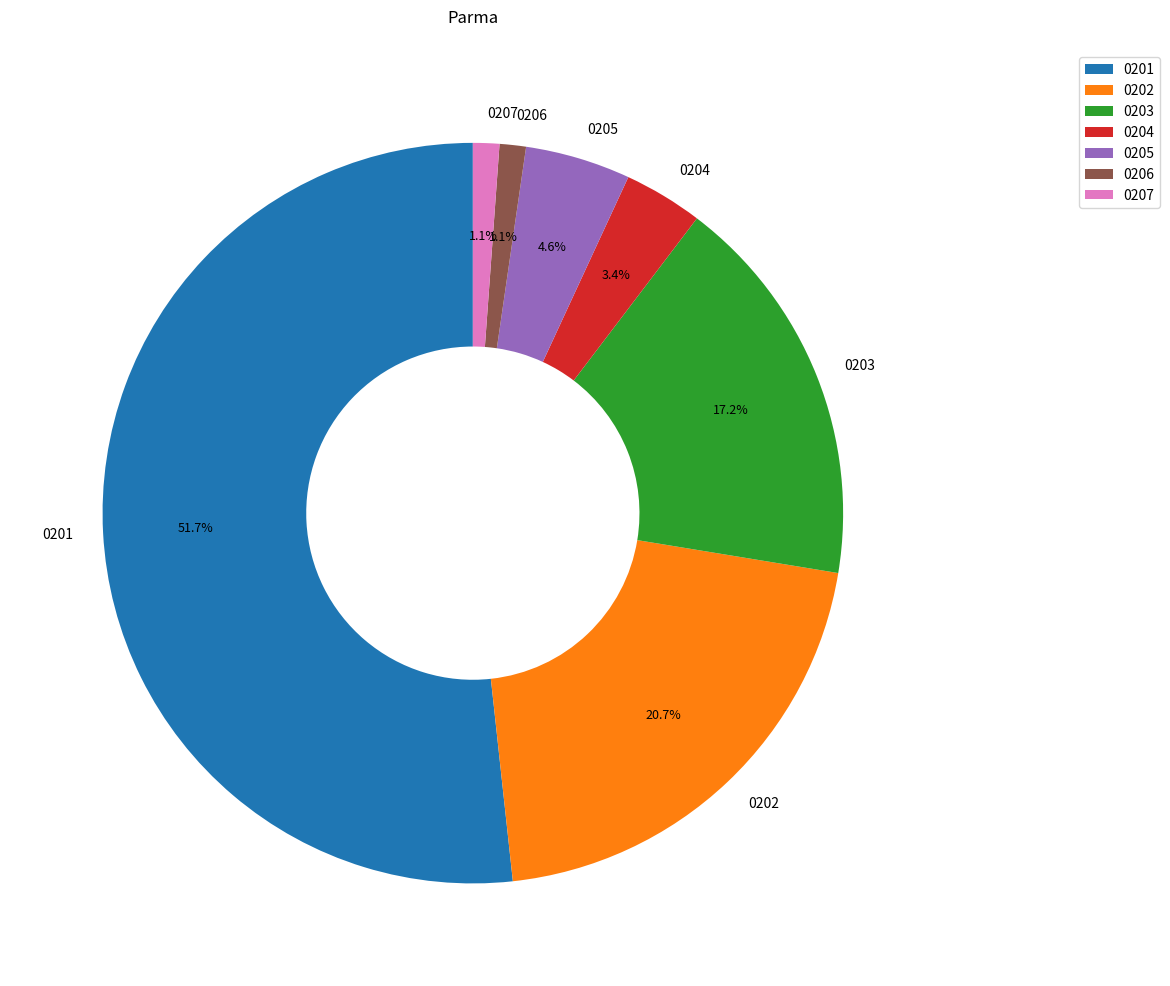

How many slices are in this pie chart?

7